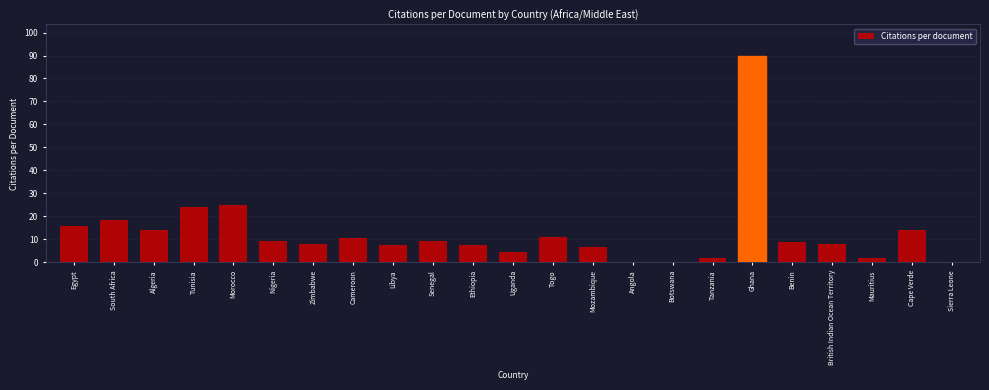

What is the change in value from South Africa to Angola?

-18.4